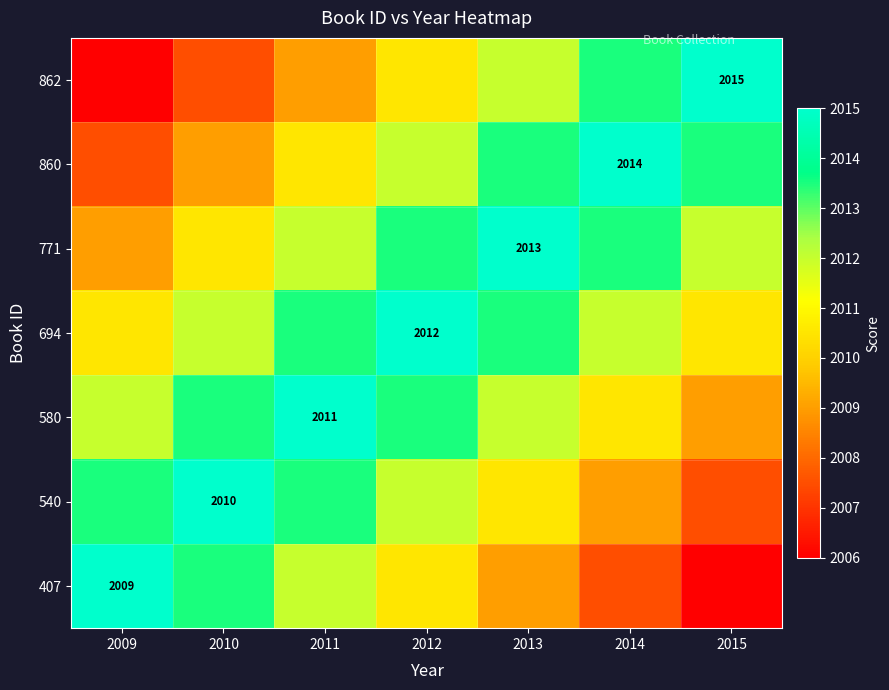

Is it true that 580 equals 2011.0 at 2011?

True